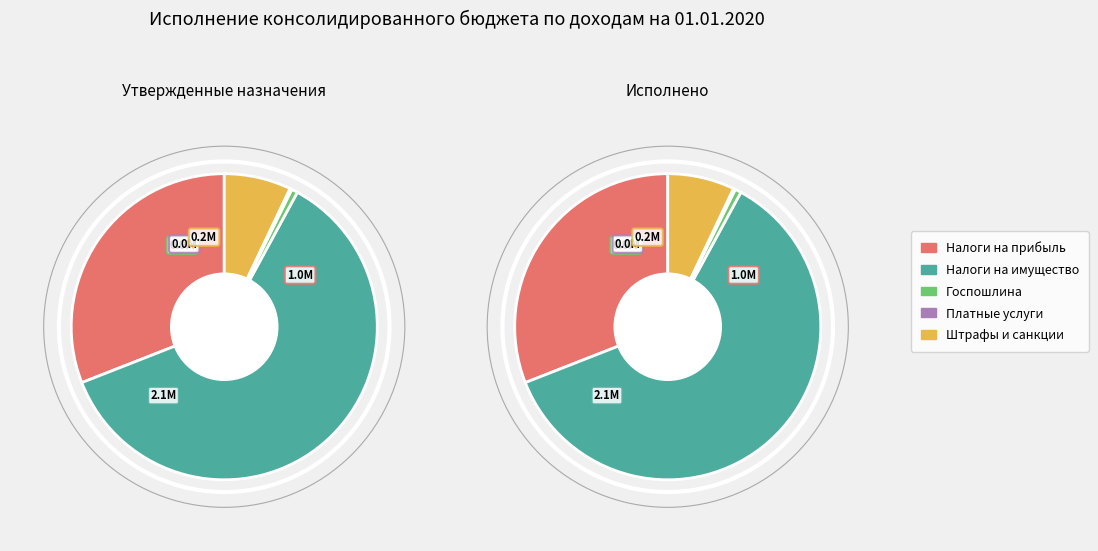

Which has a higher value, НАЛОГИ НА ПРИБЫЛЬ, ДОХОДЫ or ГОСУДАРСТВЕННАЯ ПОШЛИНА?

НАЛОГИ НА ПРИБЫЛЬ, ДОХОДЫ